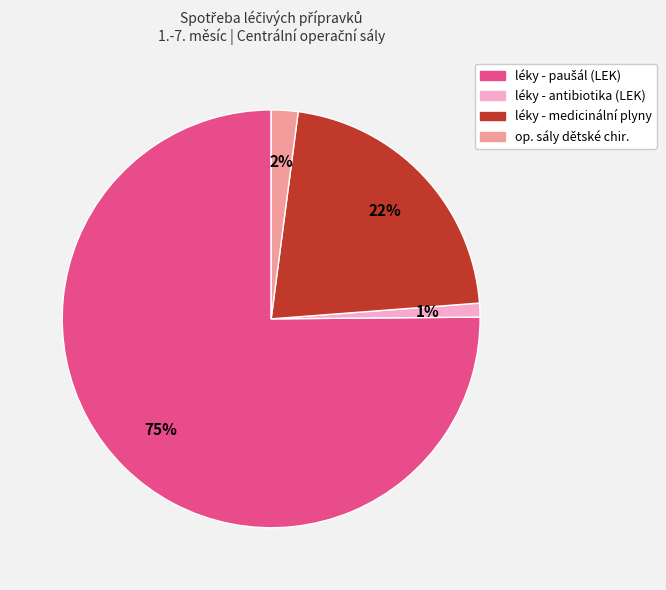

To the nearest percent, what is the average slice percentage?

25%